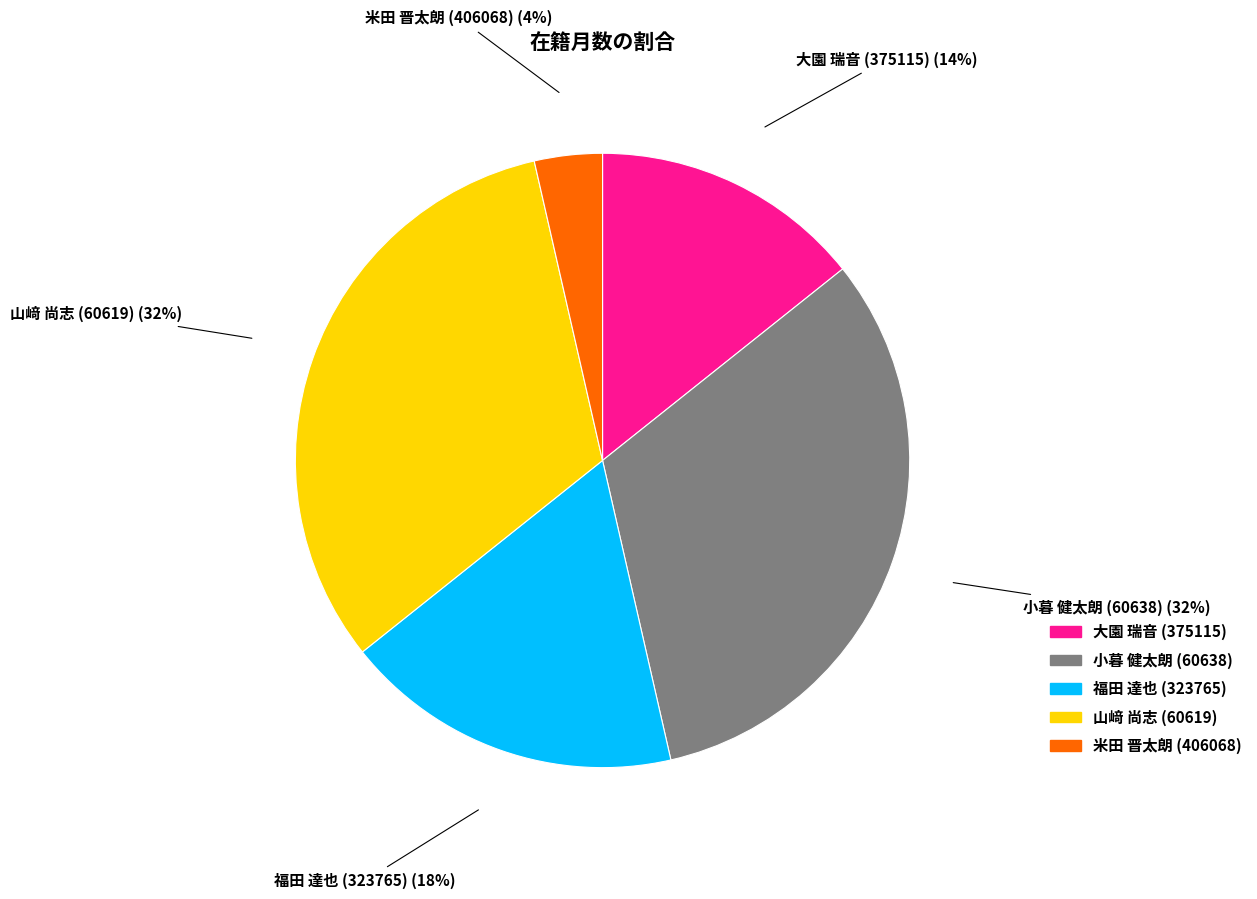

True or false: 福田 達也 (323765) accounts for 18% of the total.

True